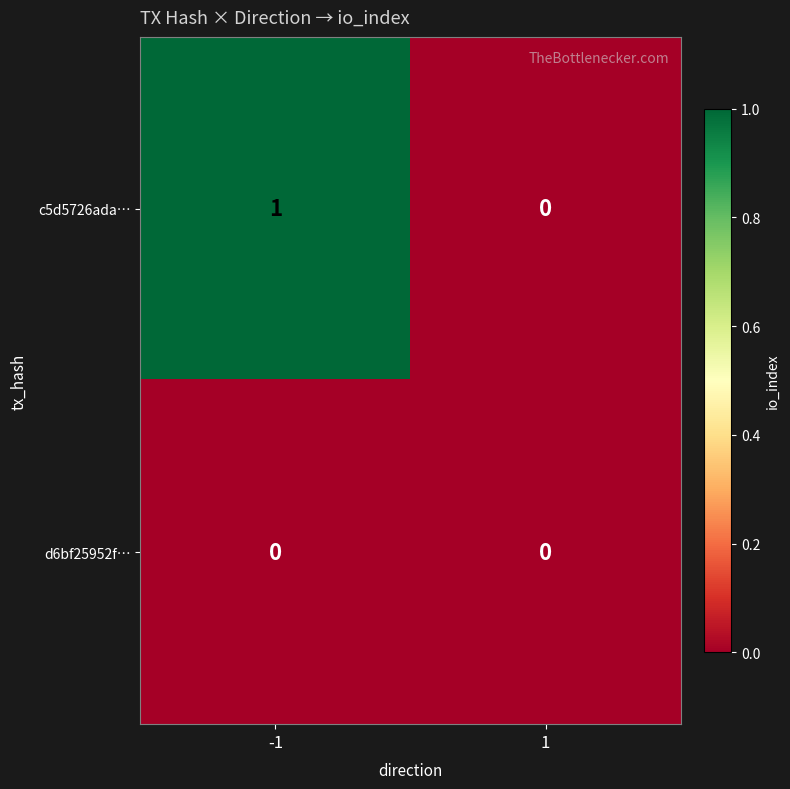

Reading left to right, extract all data points from this chart.

c5d5726ada…: -1=1	1=0
d6bf25952f…: -1=0	1=0